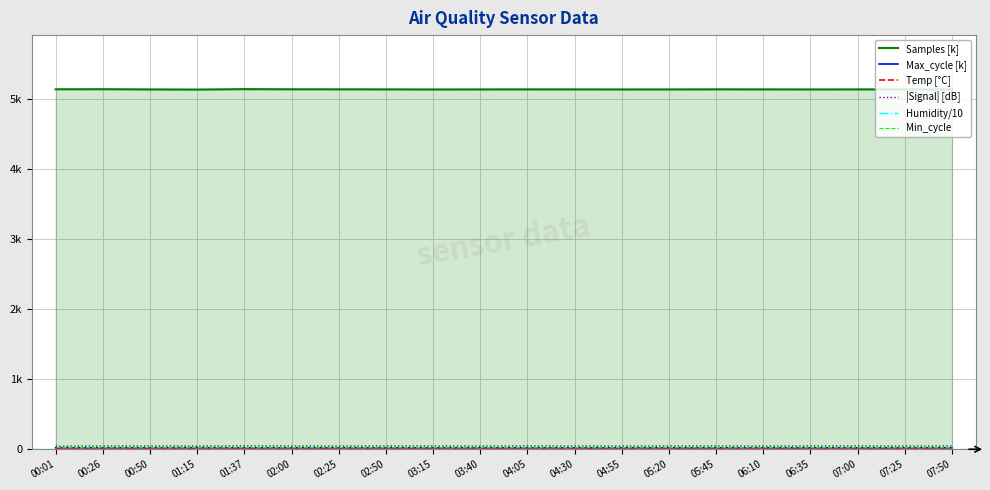

How many values in the Samples series are below 5130?

4